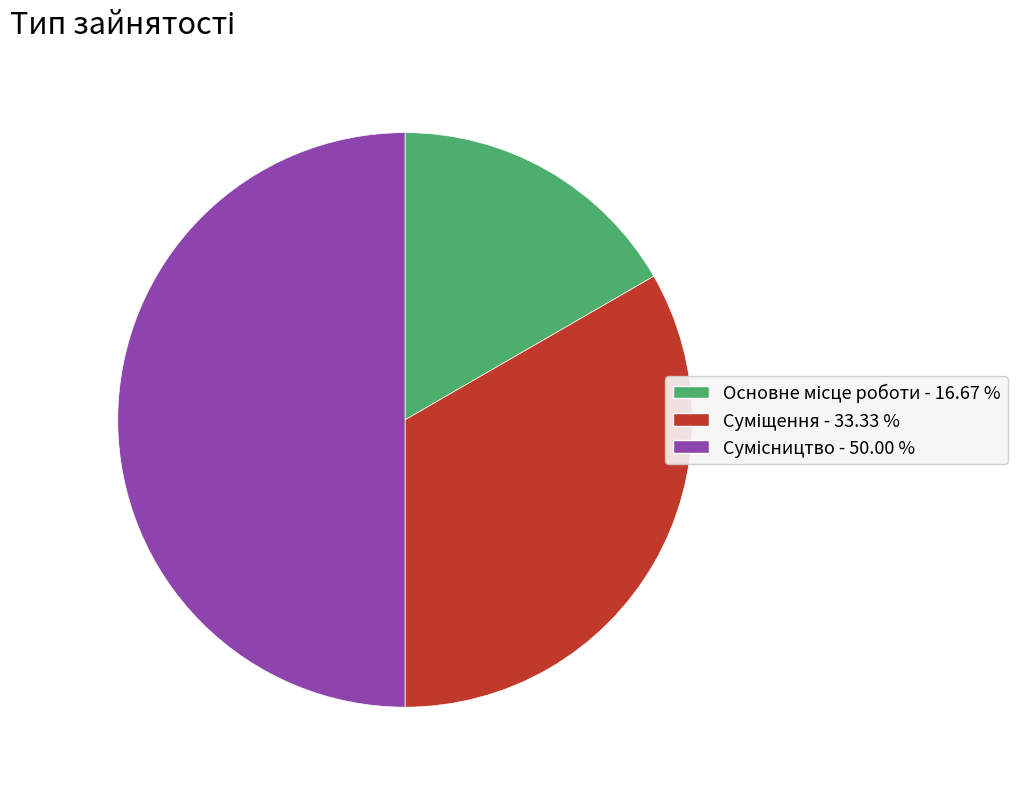

Is there a majority slice in this chart?

No